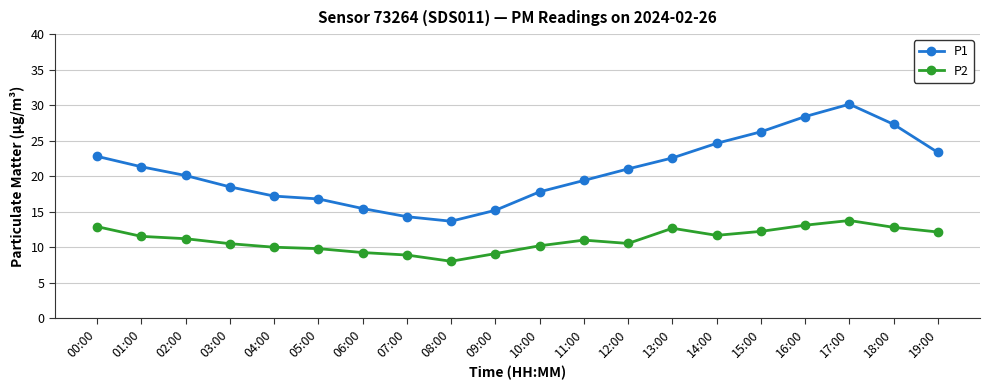

Between 06:00 and 07:00, which series saw the biggest shift?

P1